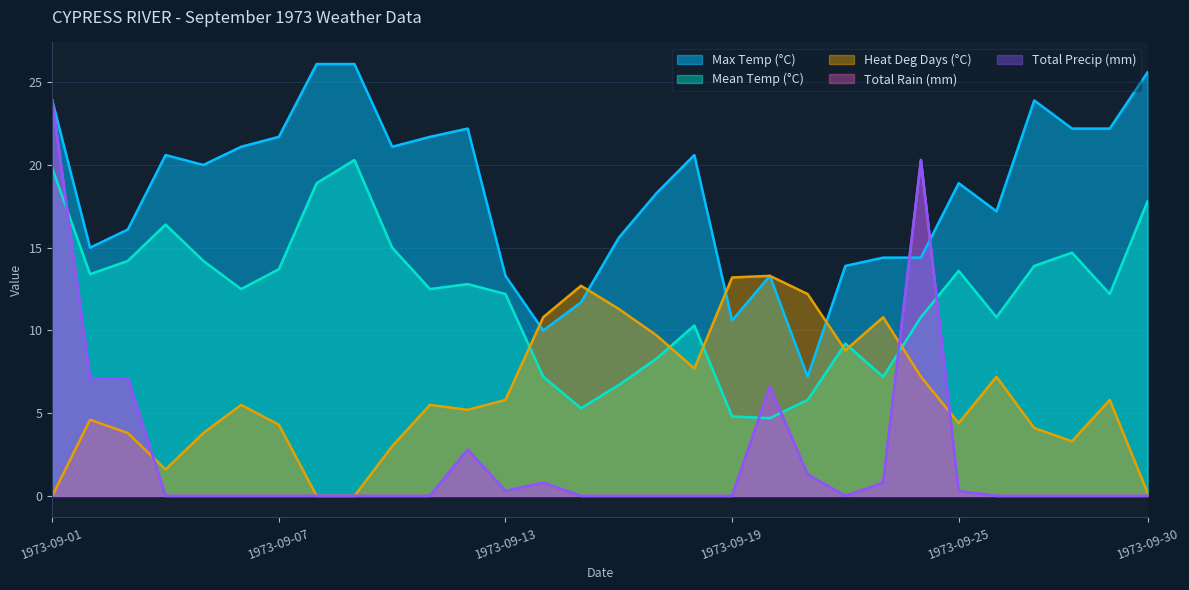

Between 1973-09-11 and 1973-09-26, which is larger?

1973-09-11